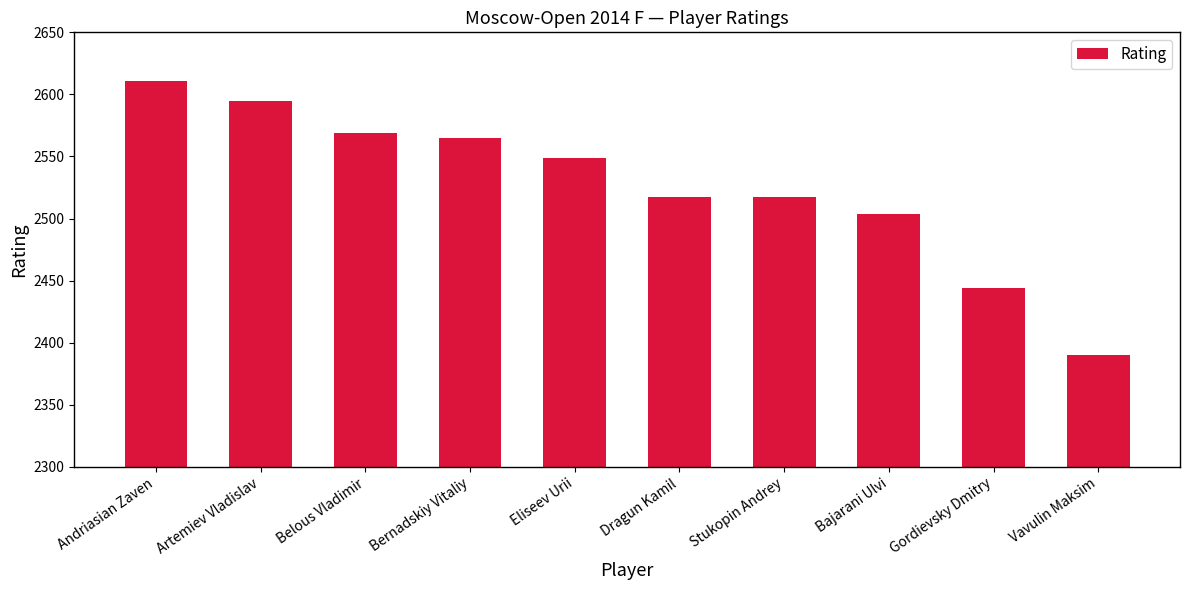

Is it true that the value at Eliseev Urii is 2549?

True